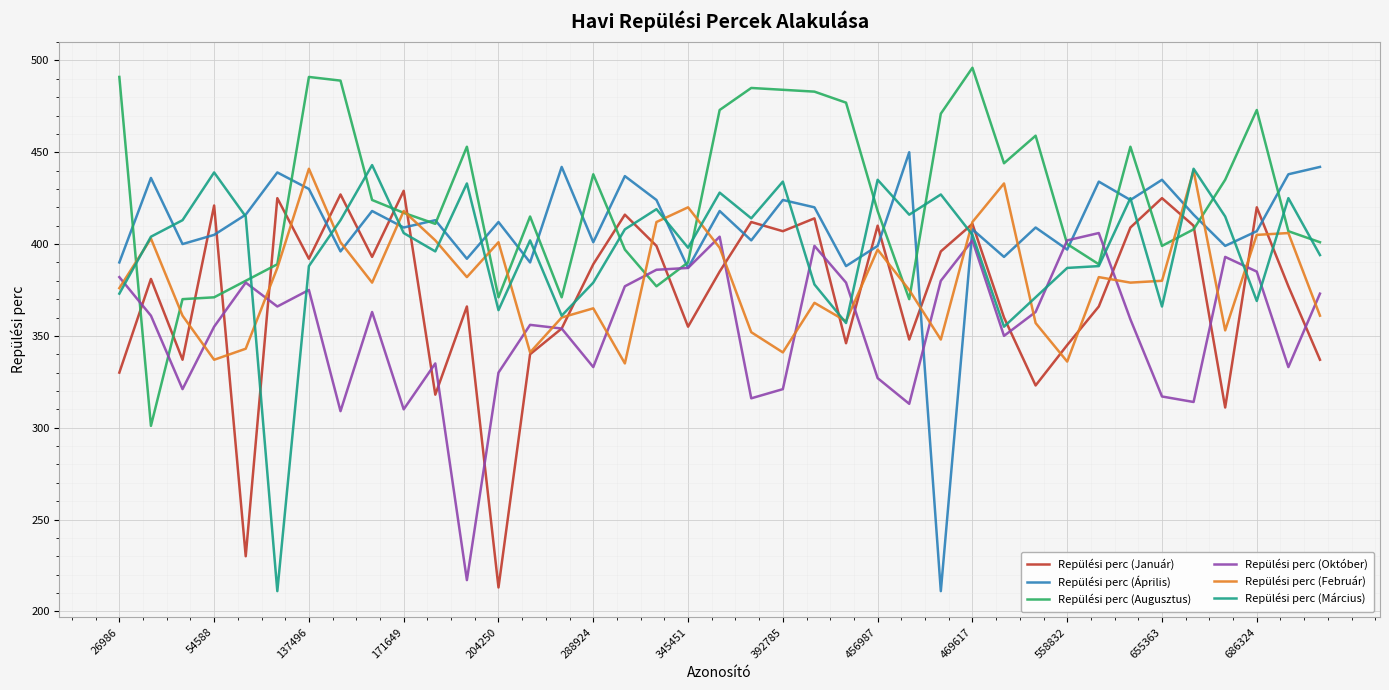

What is the maximum value for Repülési perc (Augusztus)?

496